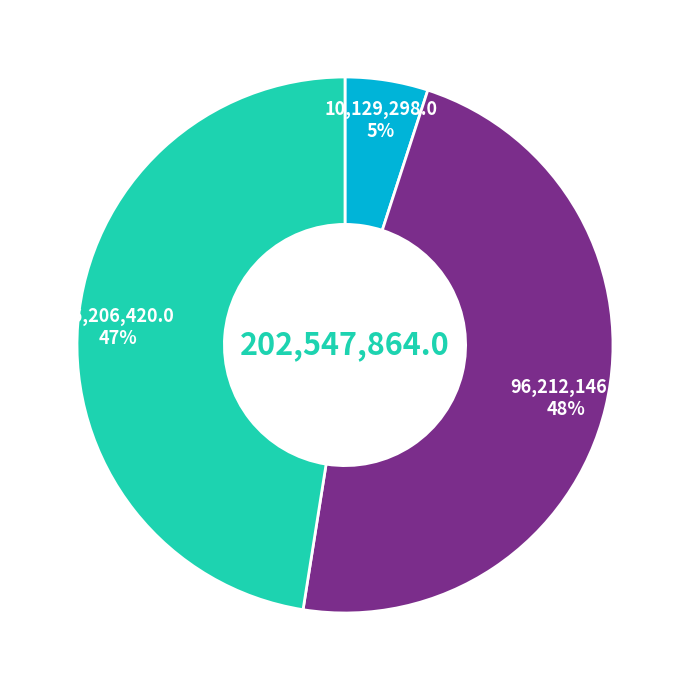

Is there any slice that represents more than half of the pie?

No